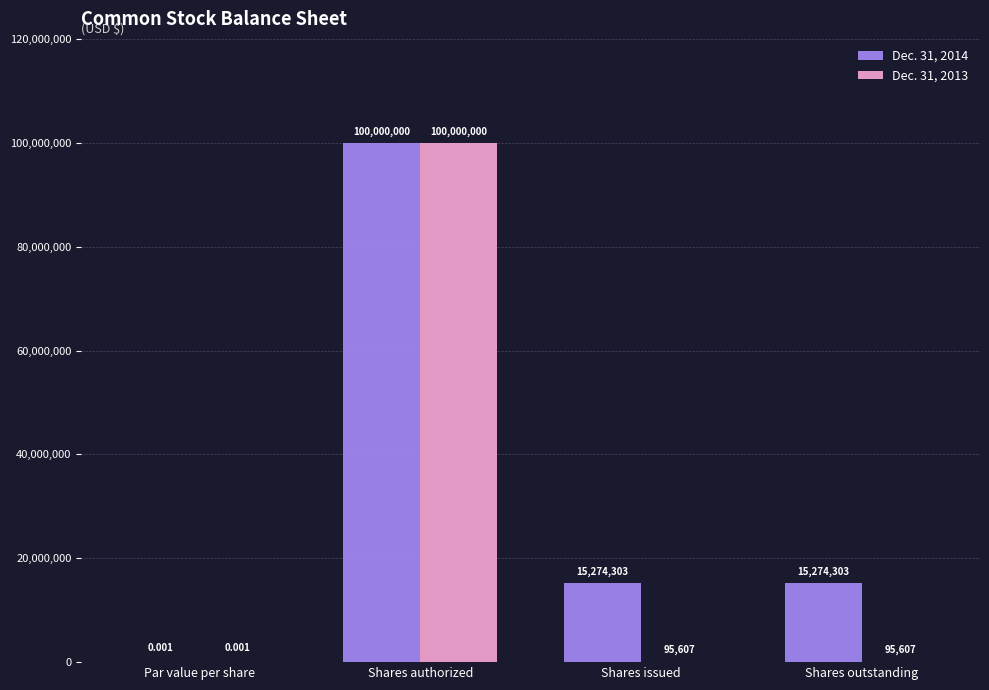

What are all the series names shown in the legend?

Dec. 31, 2014, Dec. 31, 2013